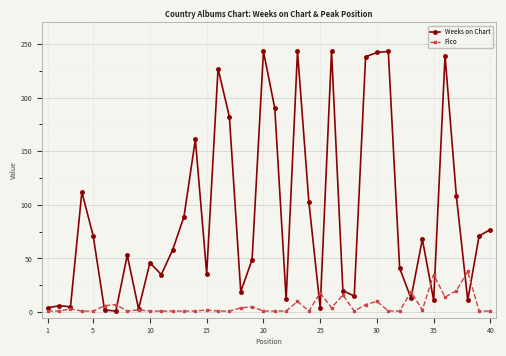

Which series has the widest spread of values?

Weeks on Chart